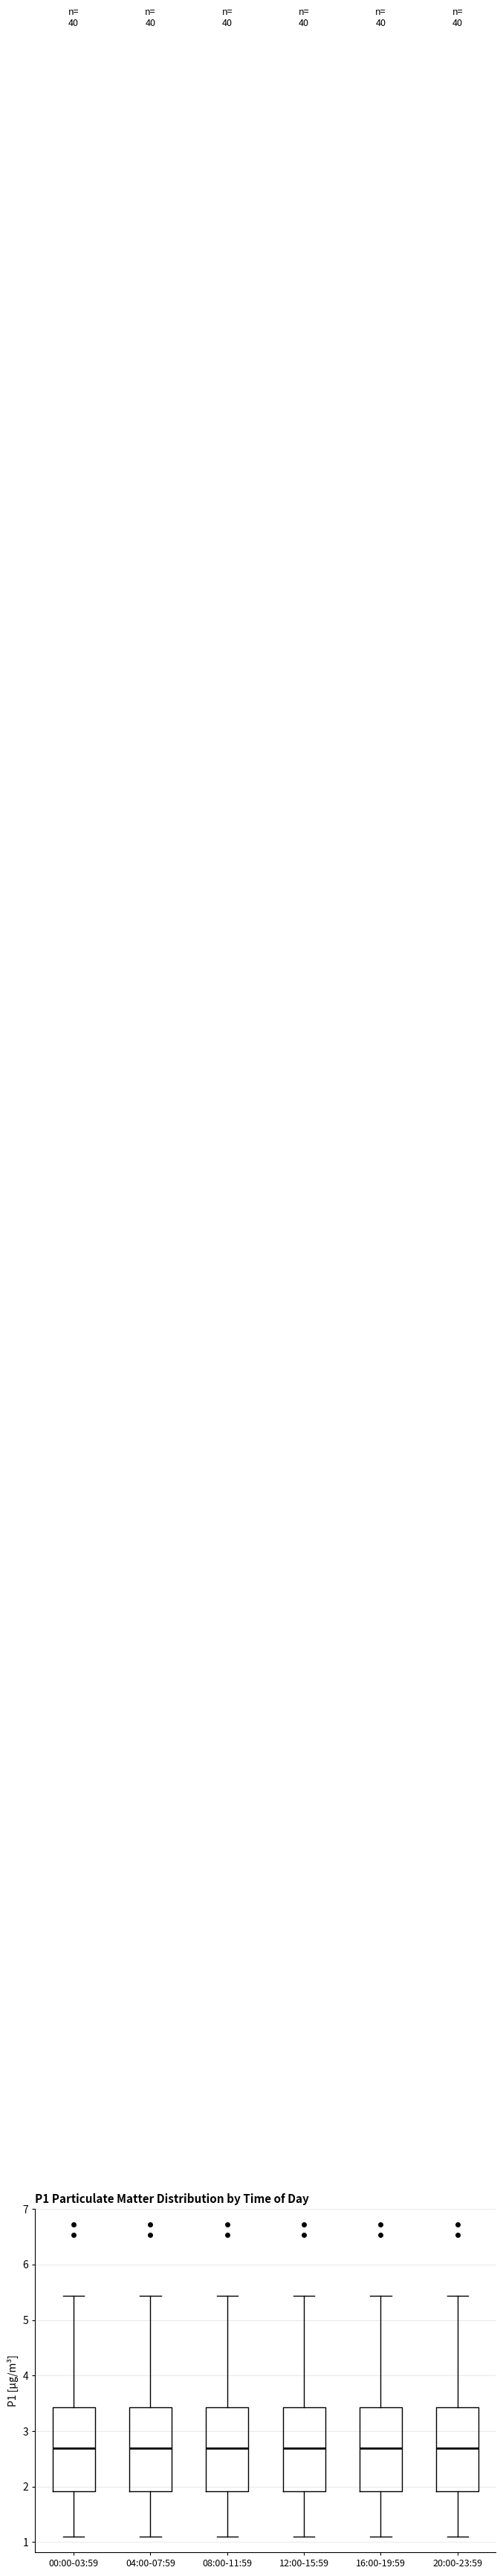

Reading left to right, transcribe this box plot: for each box, give where its median line is, the range the box spans, and where its two whiskers end, as read against the y-axis. The values are not printed on the chart, so give them approximately, as read against the axis.

00:00-03:59: median 2.7, box 1.9 to 3.4, whiskers 1.1 to 5.4
04:00-07:59: median 2.7, box 1.9 to 3.4, whiskers 1.1 to 5.4
08:00-11:59: median 2.7, box 1.9 to 3.4, whiskers 1.1 to 5.4
12:00-15:59: median 2.7, box 1.9 to 3.4, whiskers 1.1 to 5.4
16:00-19:59: median 2.7, box 1.9 to 3.4, whiskers 1.1 to 5.4
20:00-23:59: median 2.7, box 1.9 to 3.4, whiskers 1.1 to 5.4